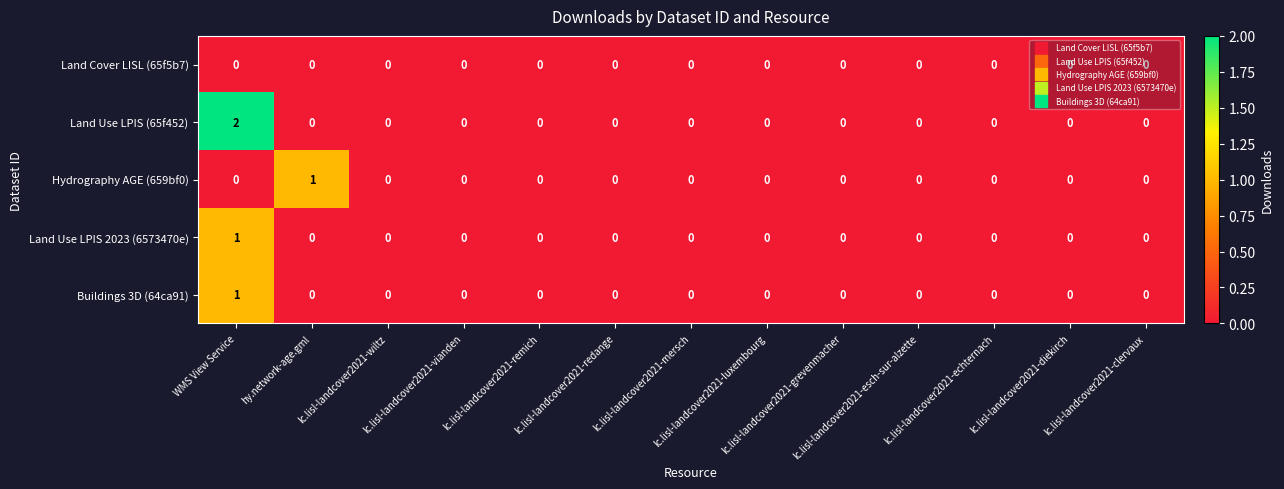

Which series has the widest spread of values?

Land Use LPIS (65f452)